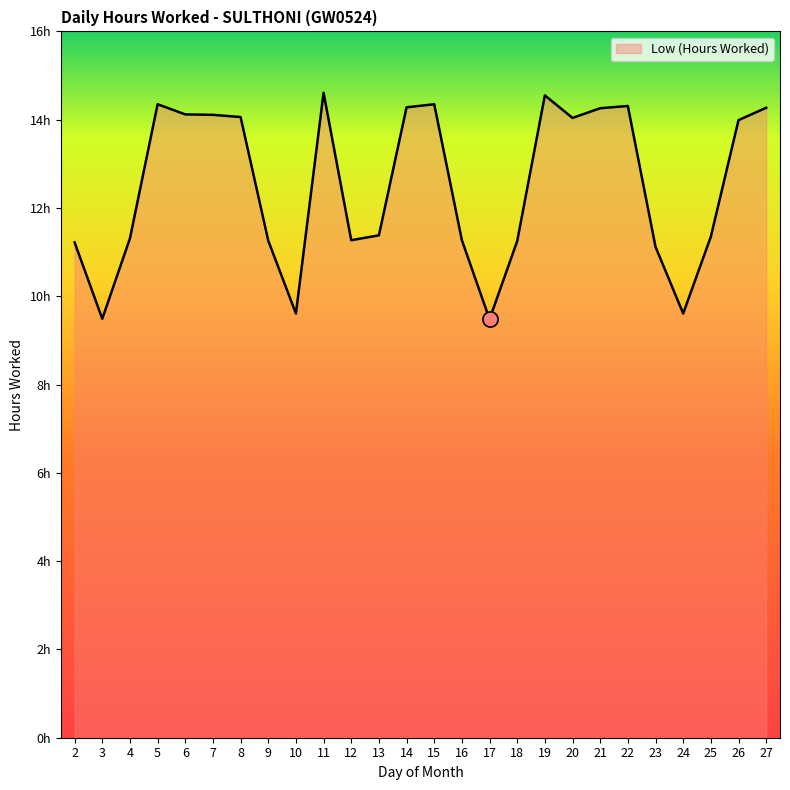

What is the change in value from 10 to 16?

+1.7